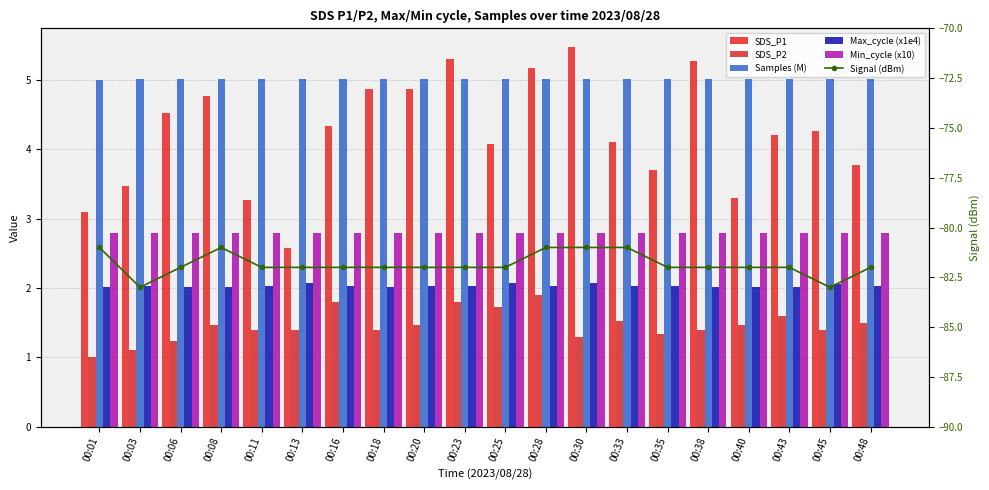

Is it true that Signal (dBm) equals -83.0 at 00:03?

True